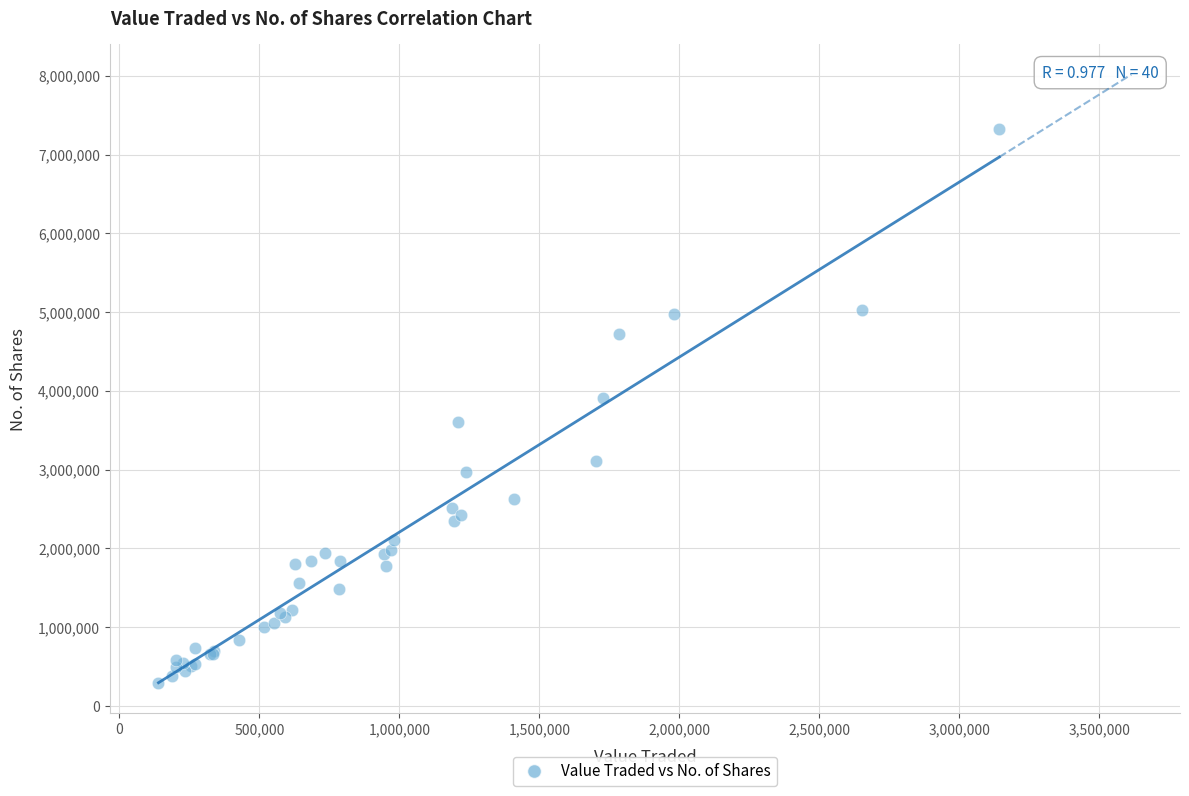

What Y value in the scatter plot is closest to 3809204?

3909554